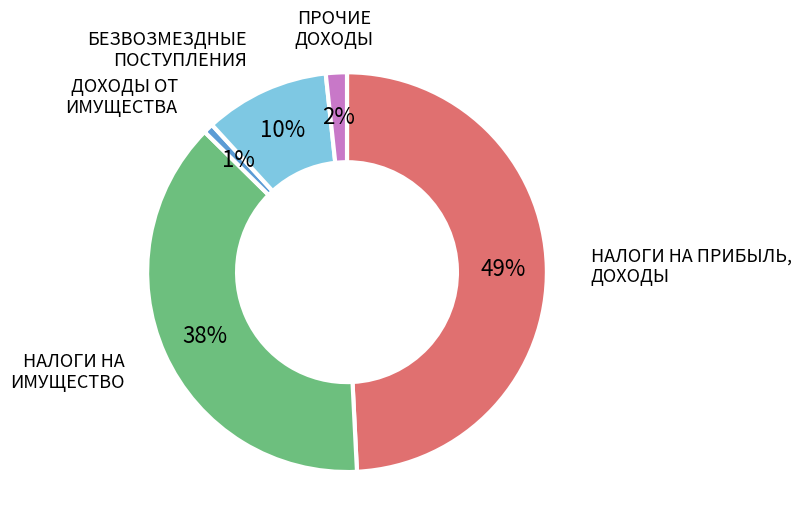

Is there any slice that represents more than half of the pie?

No